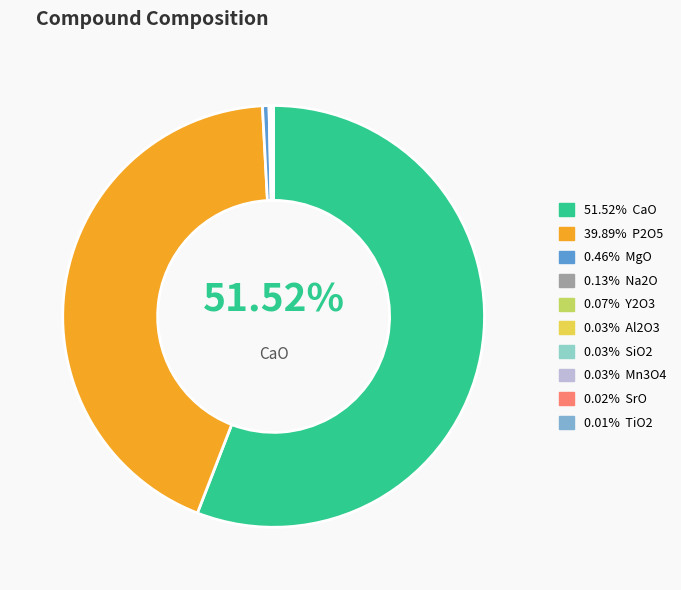

Between Mn3O4 and Al2O3, which is larger?

Mn3O4